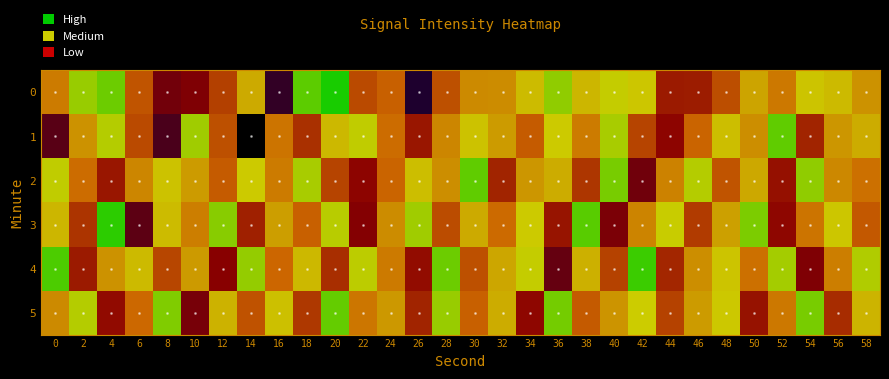

List the series in order of their peak value, lowest first.

5, 1, 2, 4, 3, 0